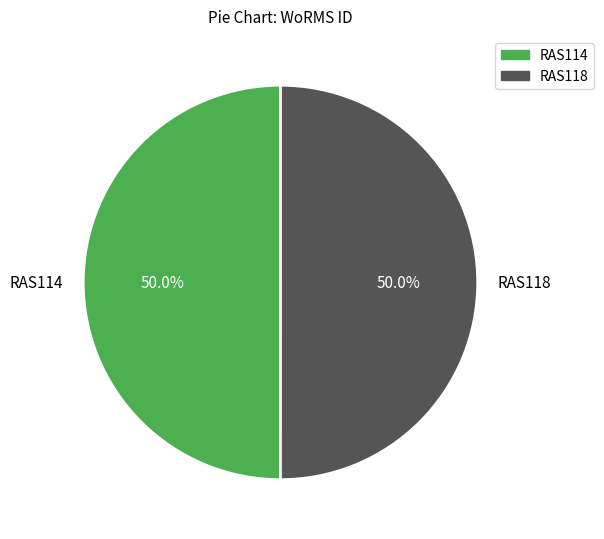

True or false: RAS118 accounts for 50% of the total.

True